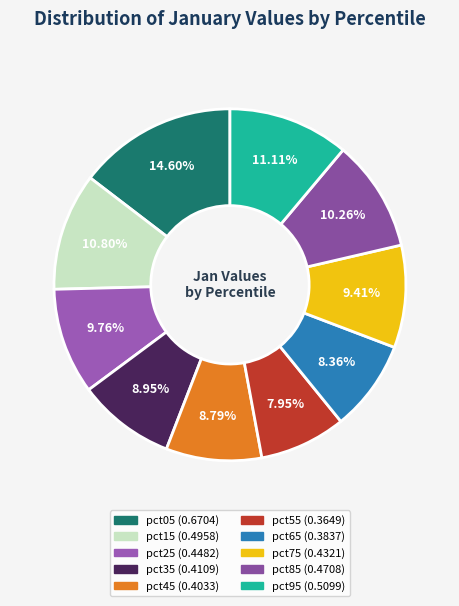

Is pct45 the majority of the pie?

No